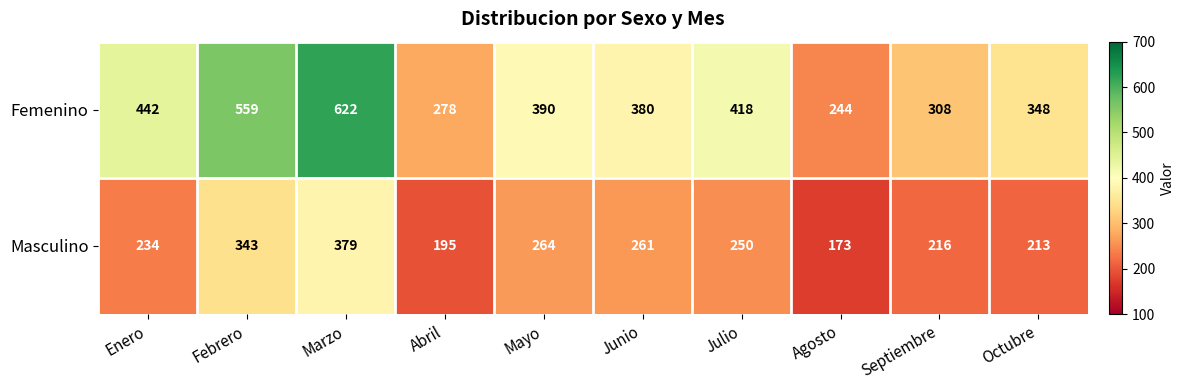

At which category does the chart reach its minimum across all series?

Agosto